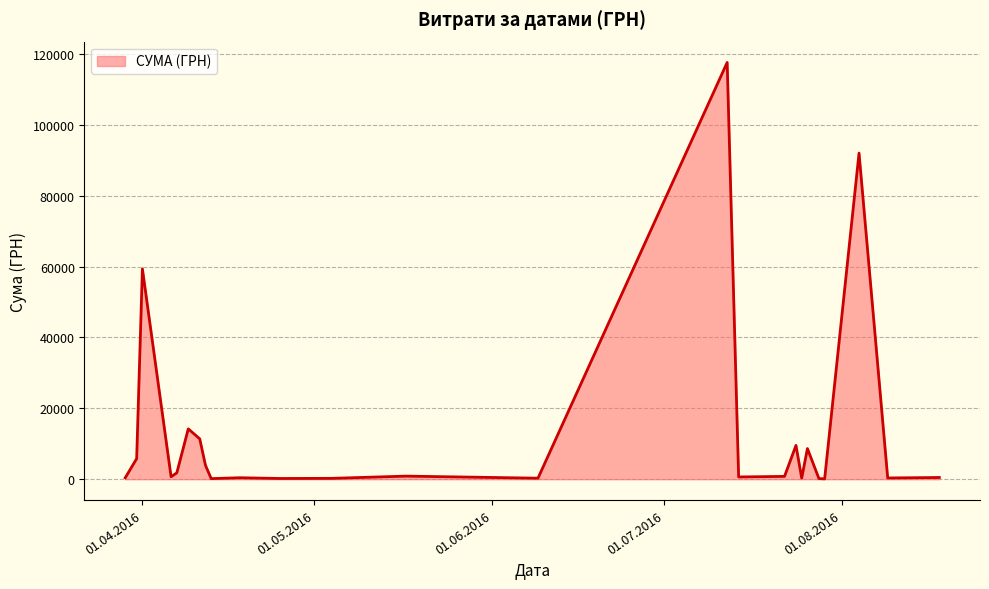

What is the greatest value displayed?

117568.8